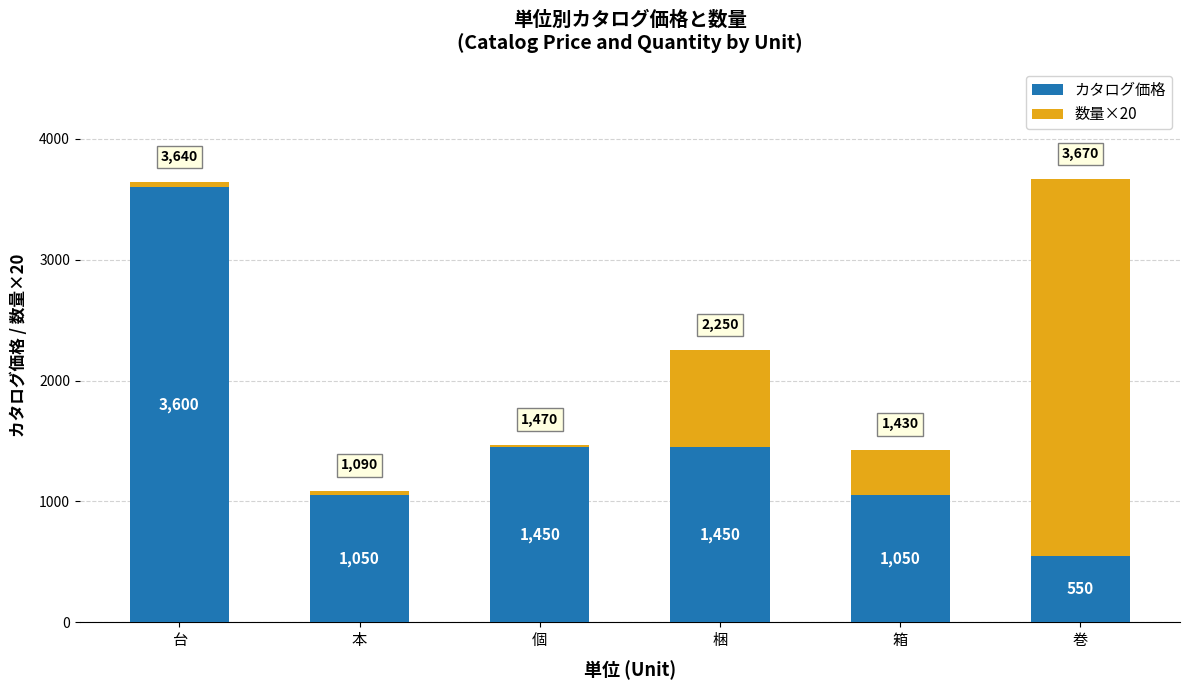

Is it true that カタログ価格 equals 1450 at 個?

True